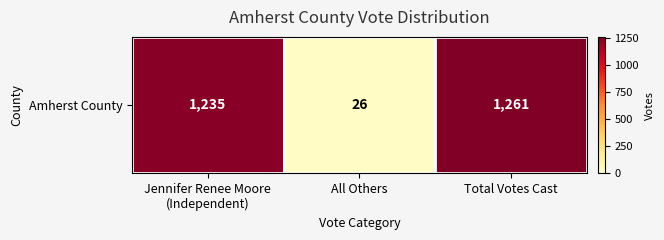

Between Total Votes Cast and Jennifer Renee Moore
(Independent), which is larger?

Total Votes Cast